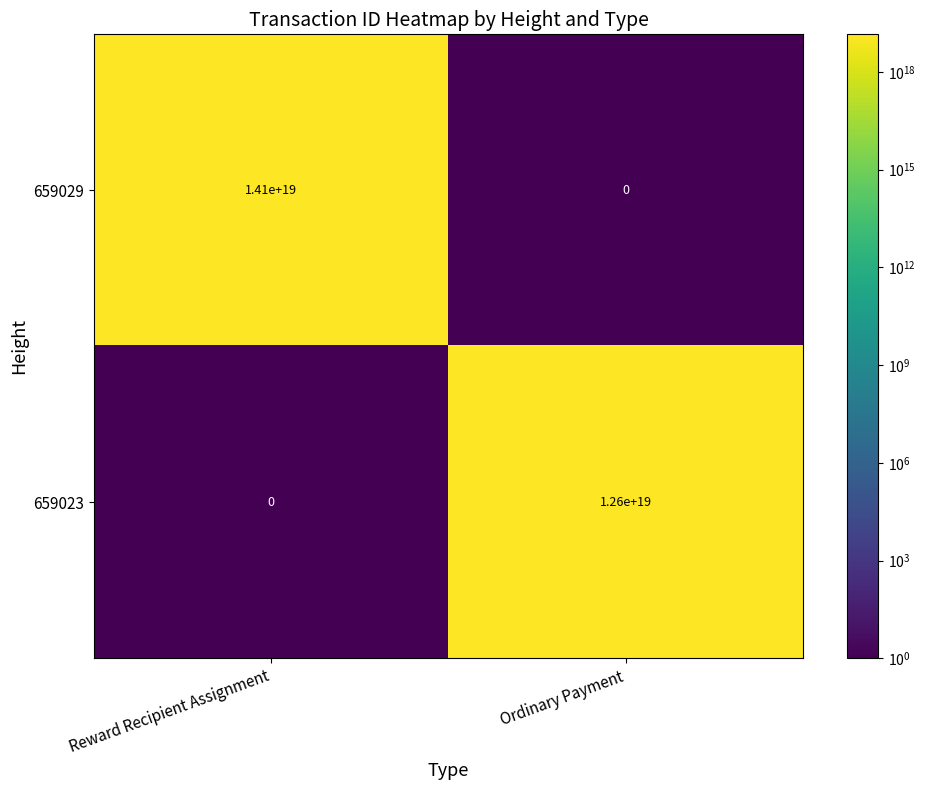

List the series in order of their peak value, highest first.

659029, 659023